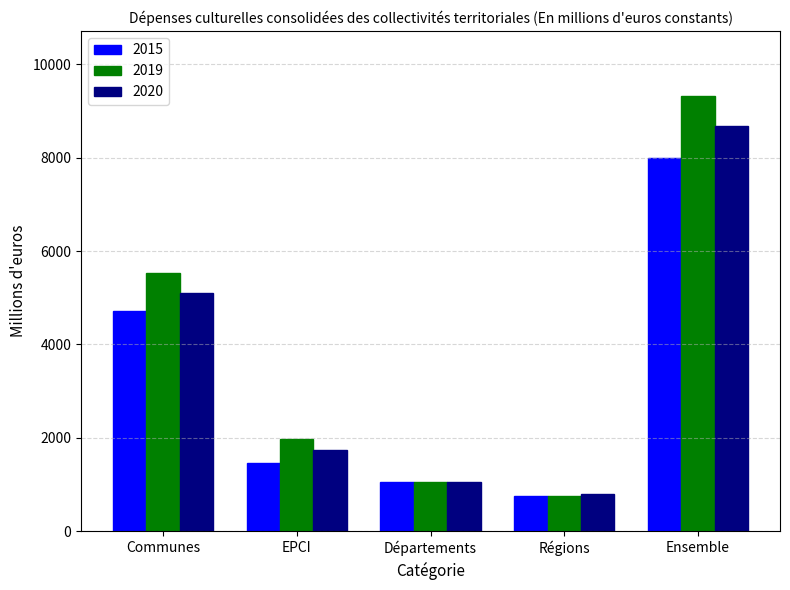

Which label corresponds to the largest value in the chart?

Ensemble